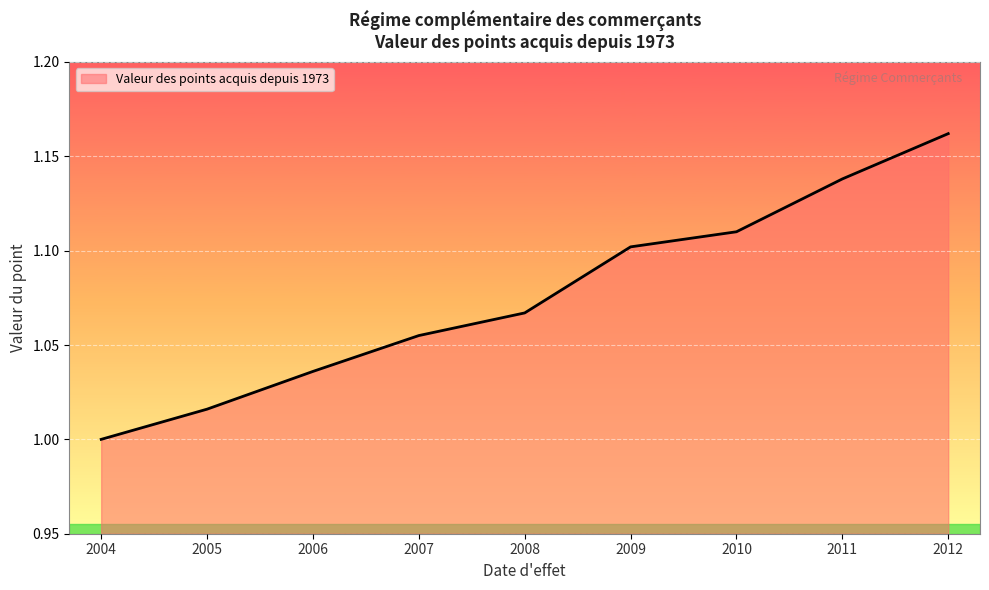

Which has a higher value, 2011 or 2005?

2011